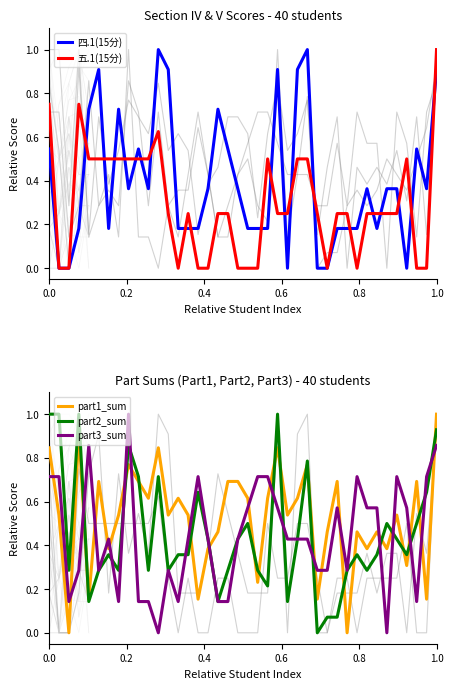

Does the chart display data point markers on the line(s)?

No